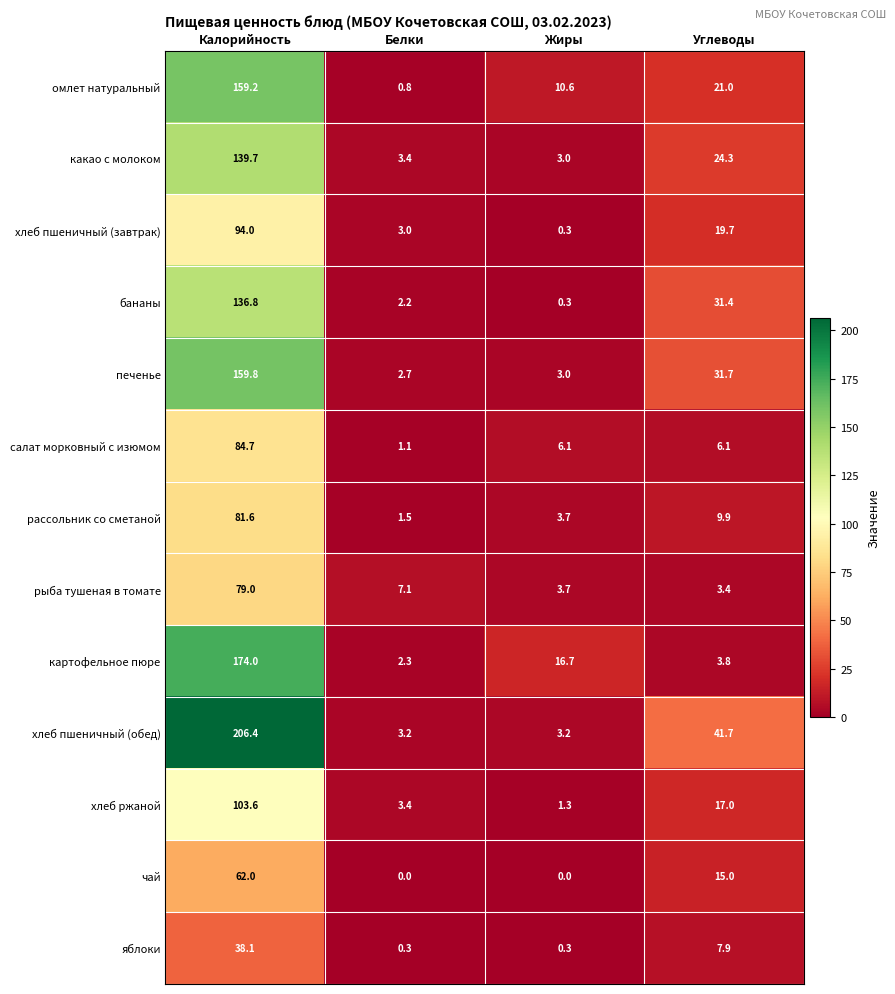

Is the value of салат морковный с изюмом at Калорийность greater than the value of печенье at Углеводы?

Yes